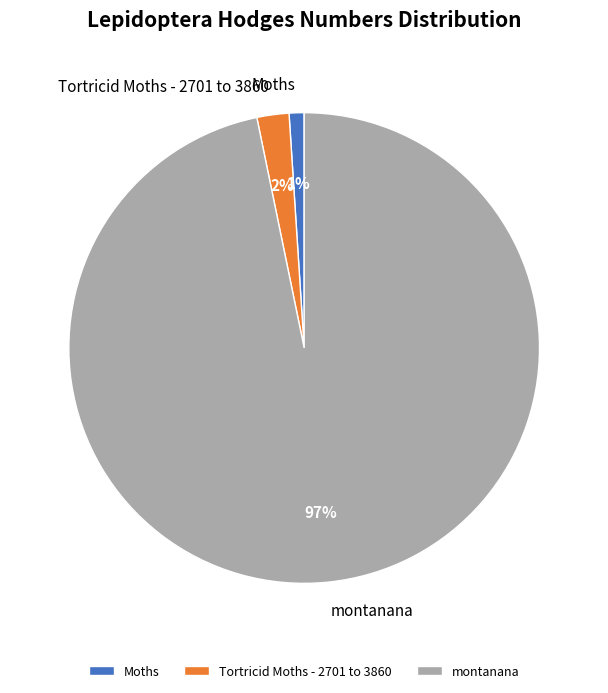

What is the majority slice?

montanana